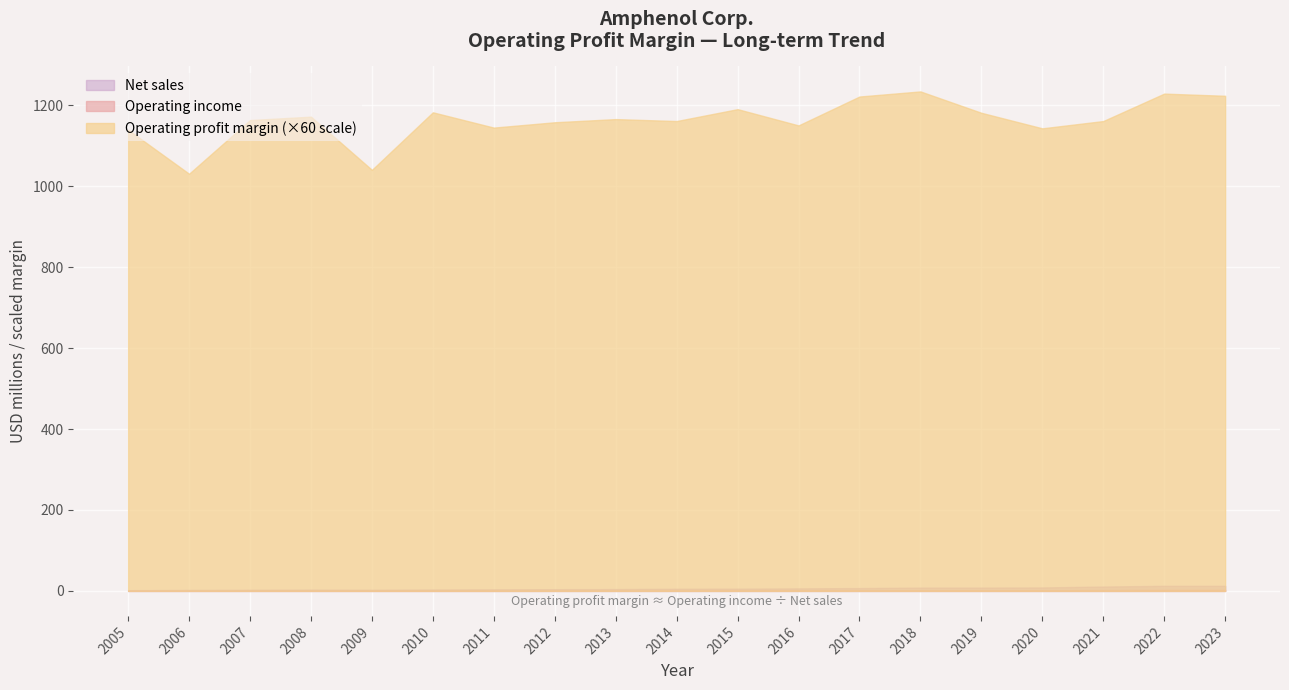

True or false: Operating profit margin and Net sales cross at least once.

False